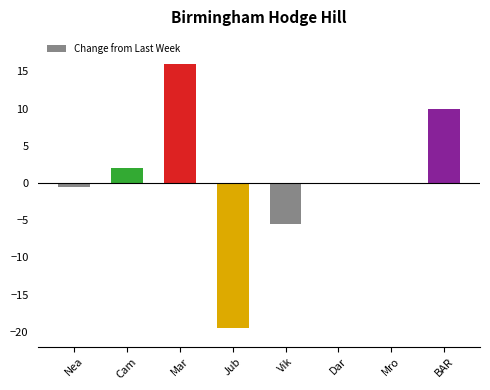

Count the number of categories in the chart.

8